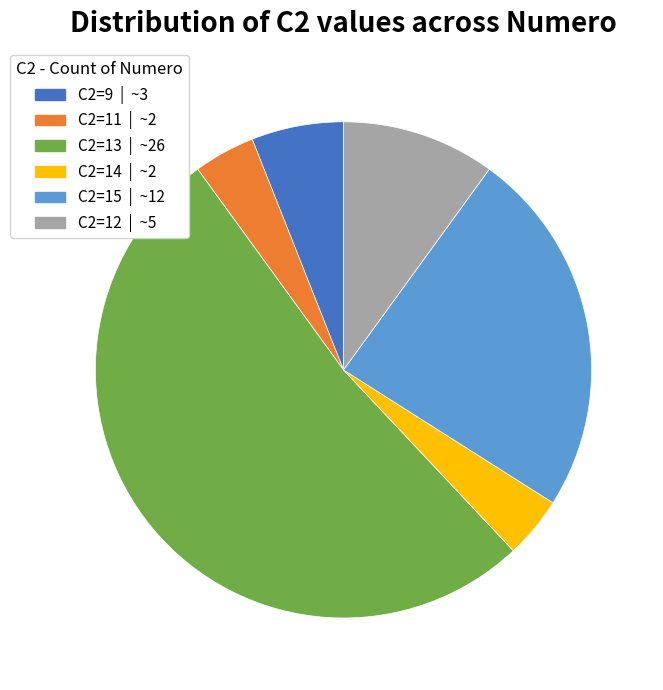

Which slice is the largest?

C2=13